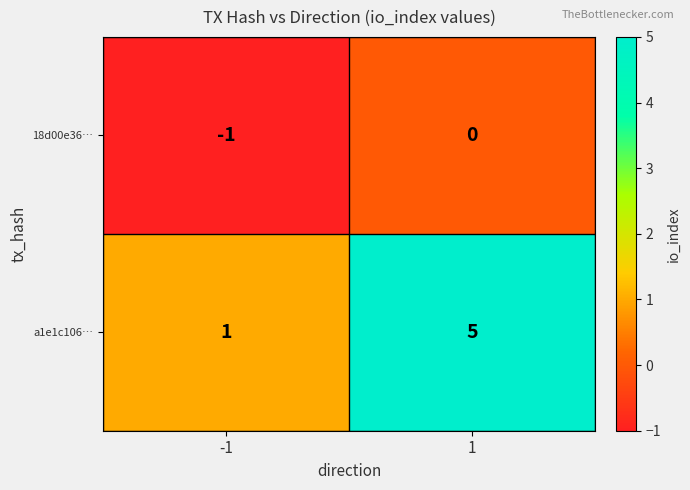

Rank the series by their maximum value, from highest to lowest.

a1e1c106…, 18d00e36…